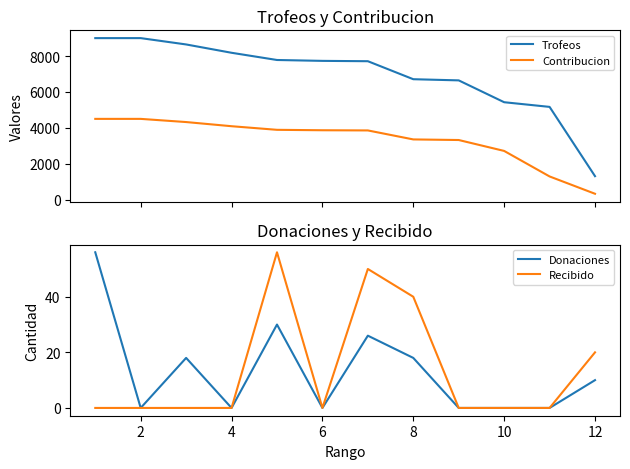

True or false: Donaciones and Trofeos cross at least once.

False